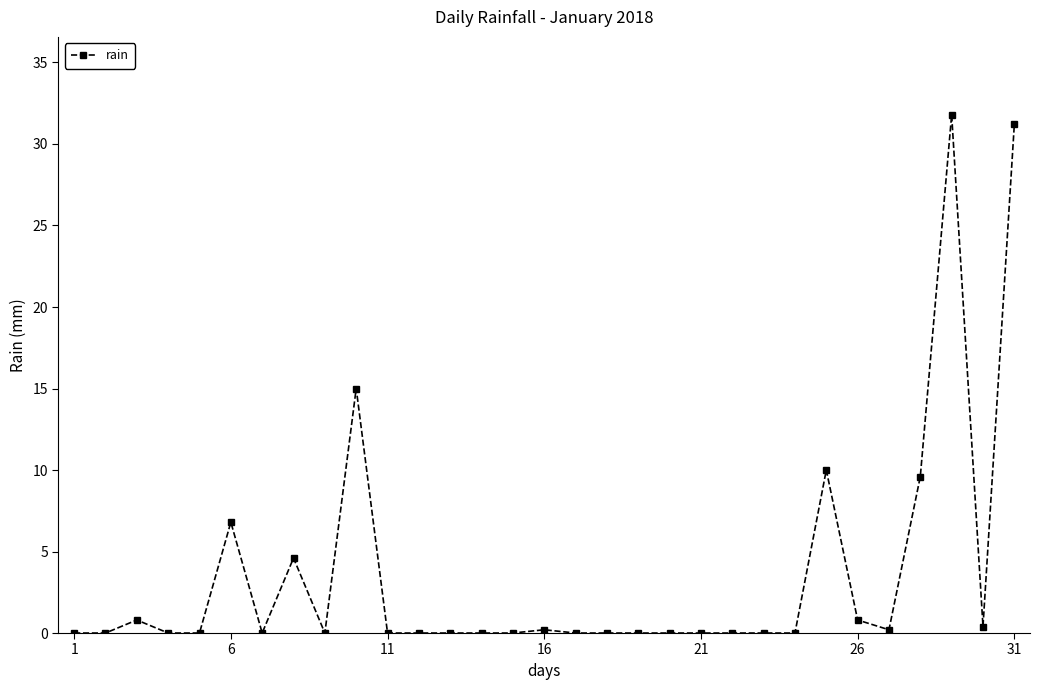

What is the difference between the maximum and minimum values?

31.8